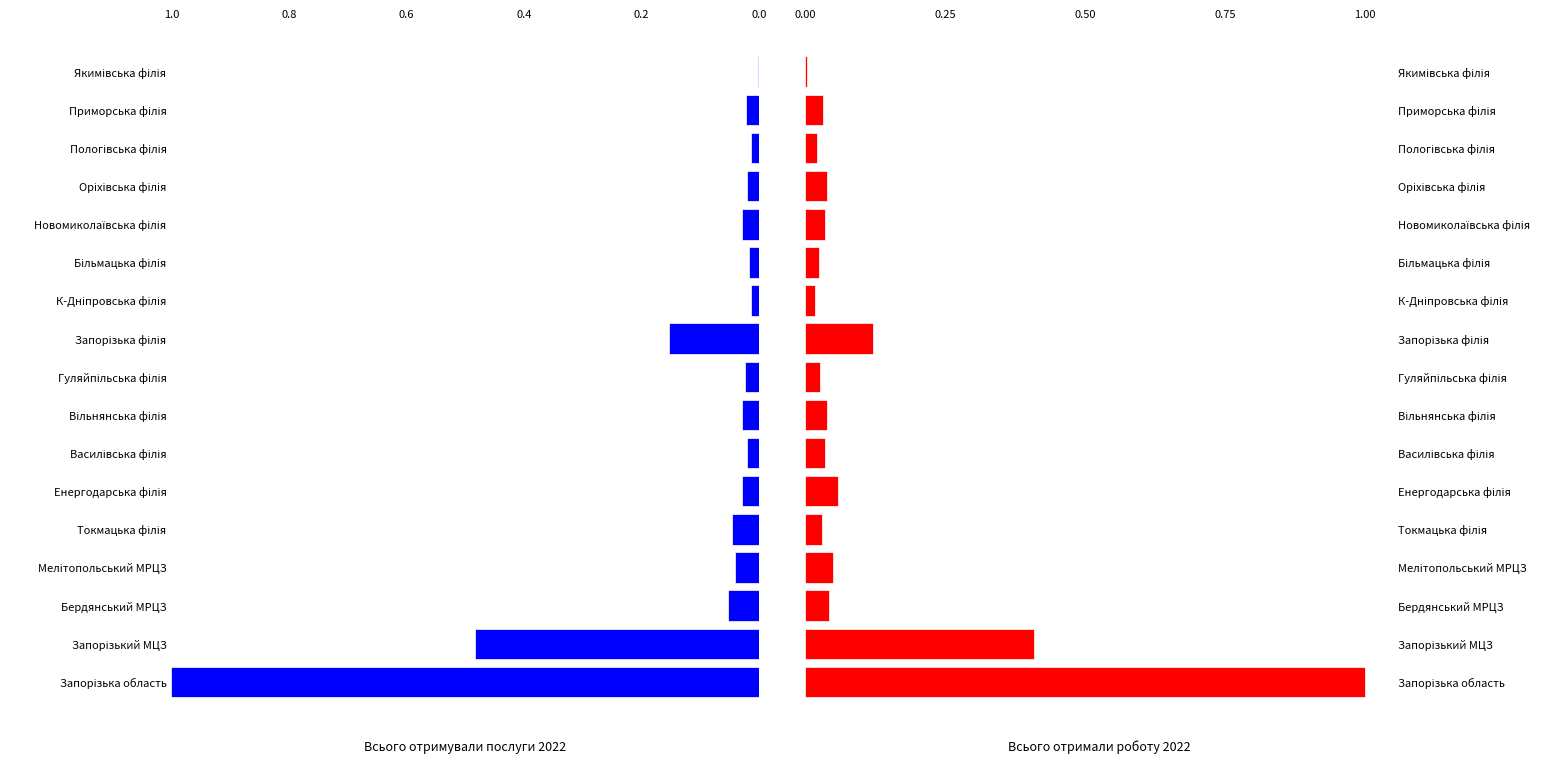

How many groups of bars are there?

17